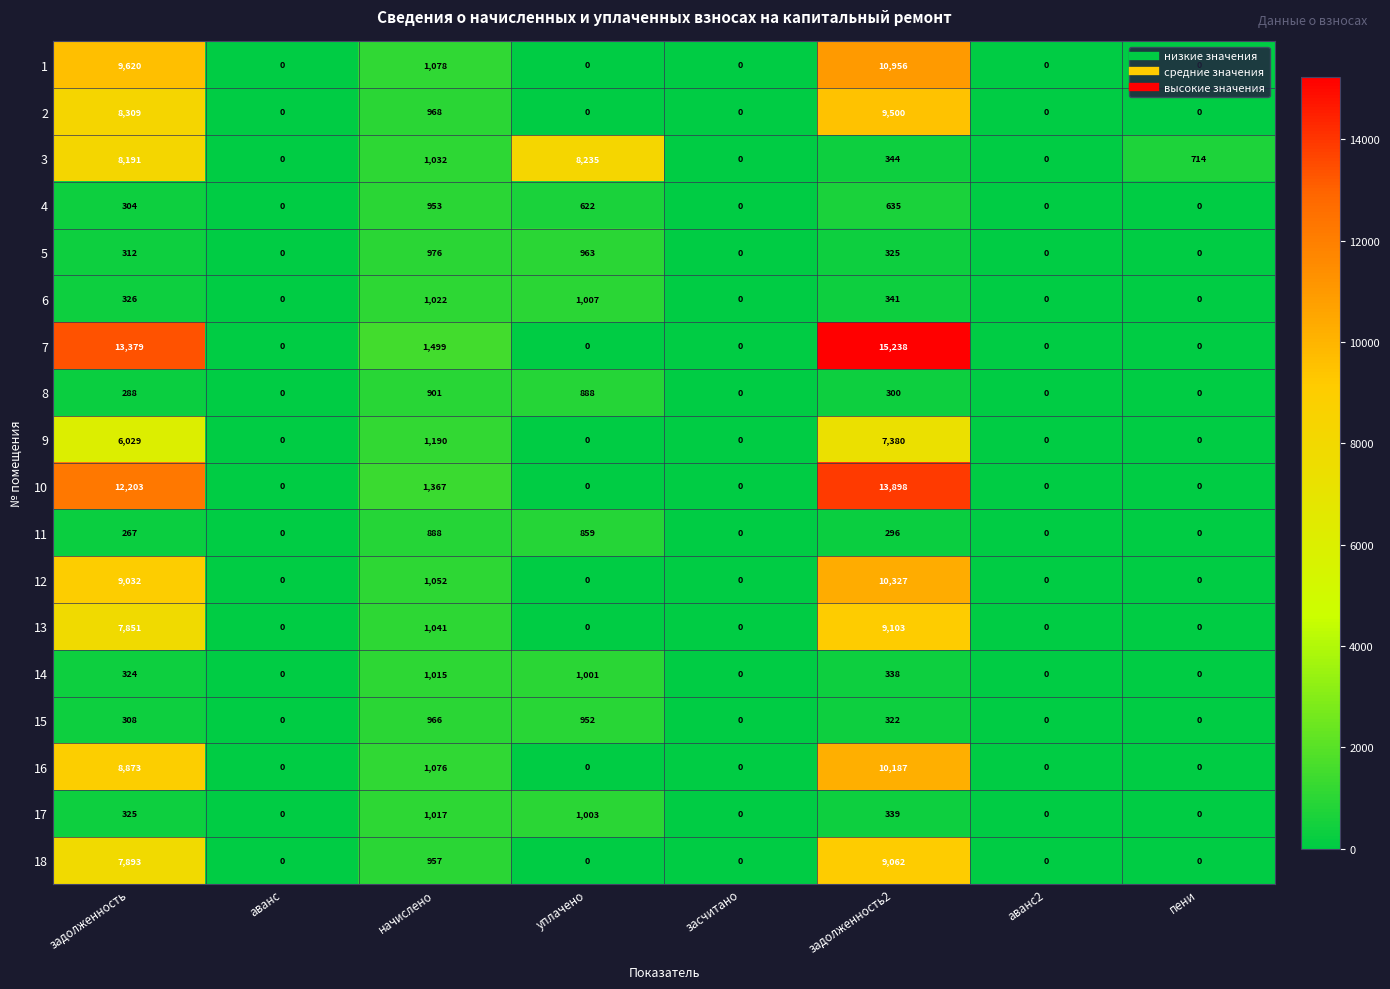

Which category has the highest value across all series?

задолженность2